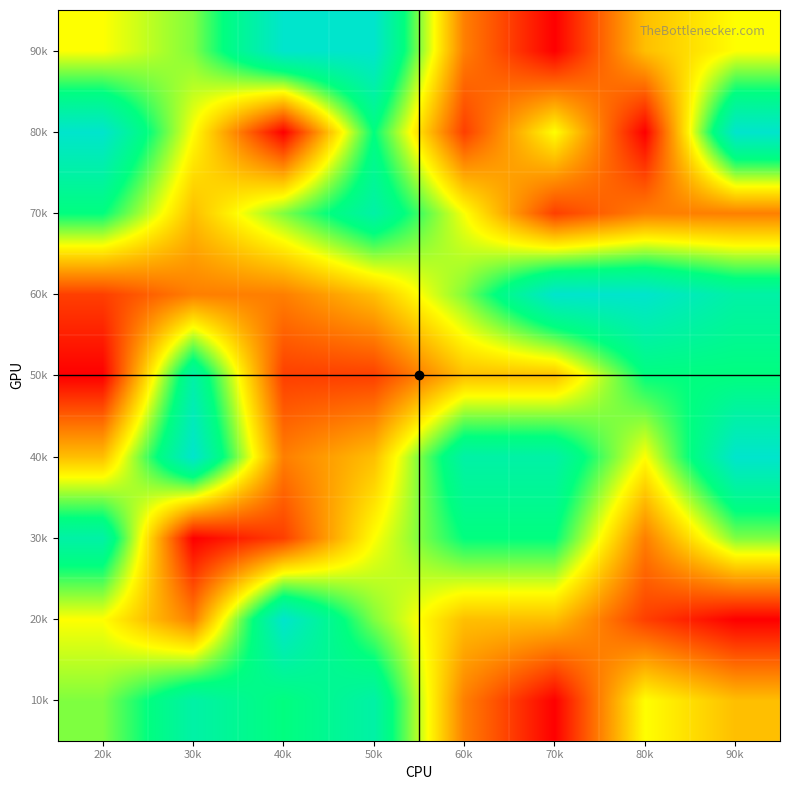

What is the maximum value shown in the chart?

9.0